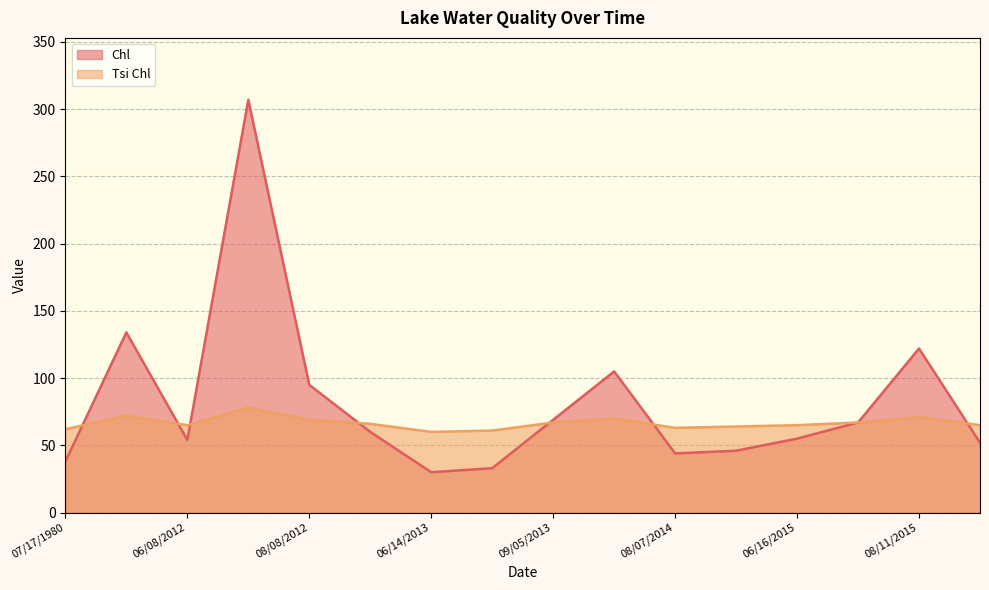

Is it true that Tsi Chl equals 65 at 09/13/2015?

True